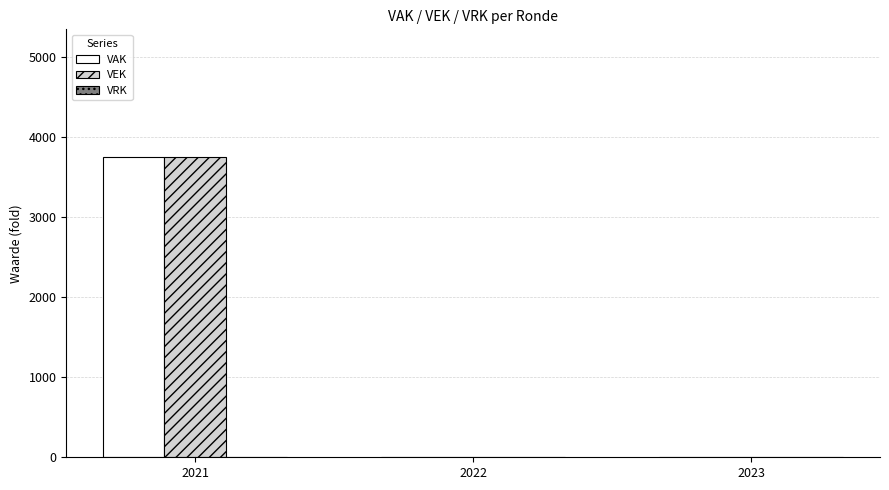

What is the maximum value for VEK?

3750